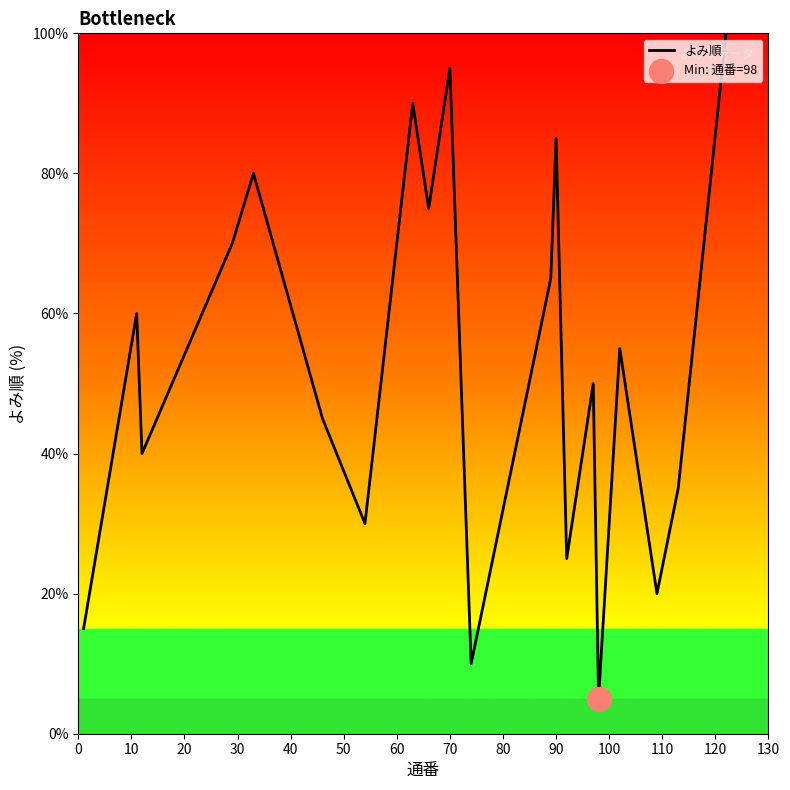

What is the maximum value shown in the chart?

100.0